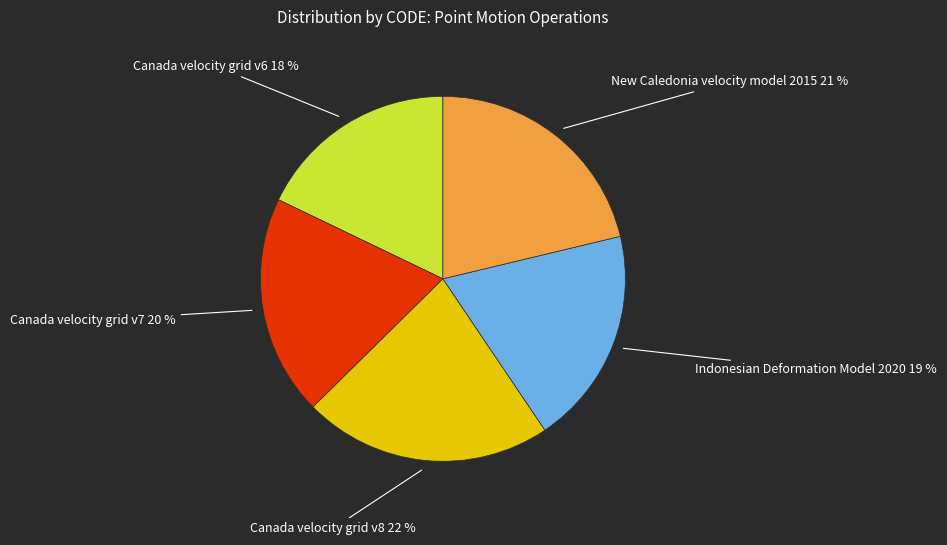

Is there any slice that represents more than half of the pie?

No